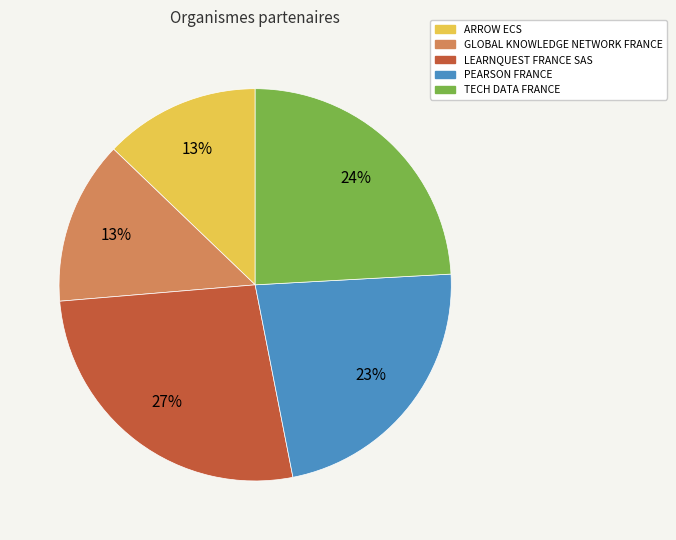

Approximately how many times larger is the value at LEARNQUEST FRANCE SAS compared to PEARSON FRANCE?

1.2